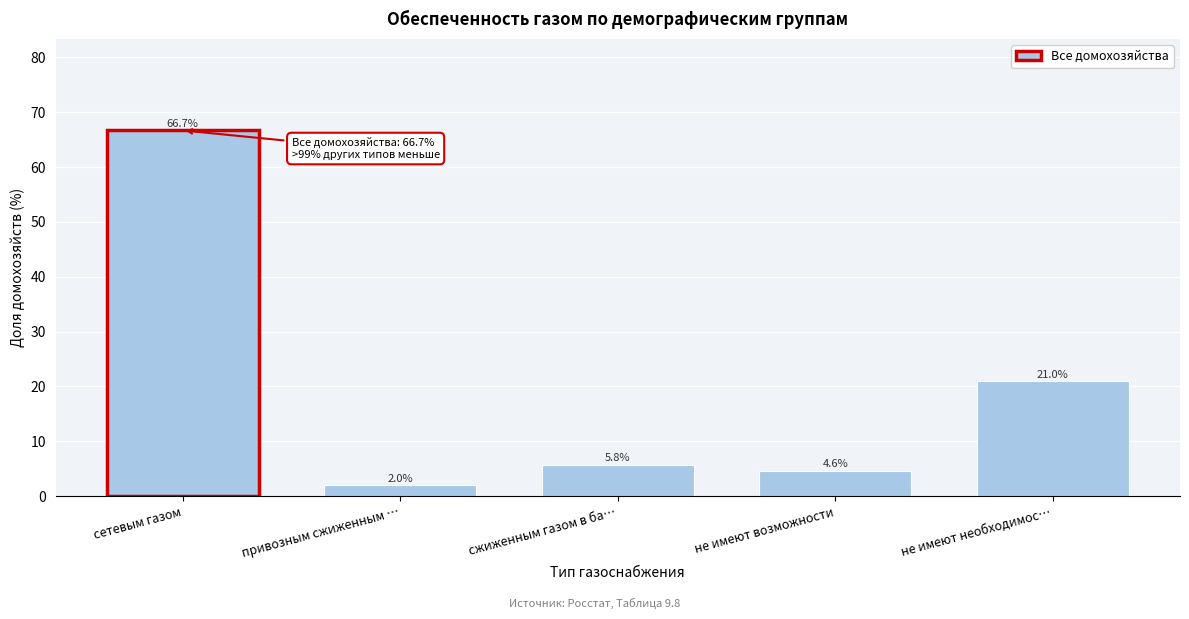

Reading right to left, what are all the values shown in this chart?

21.0	4.6	5.8	2.0	66.7